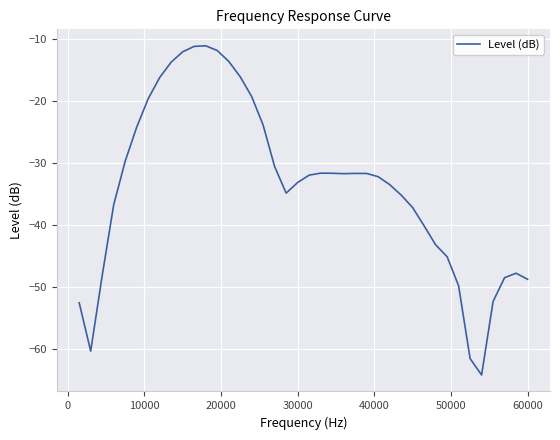

Does the chart display data point markers on the line(s)?

No